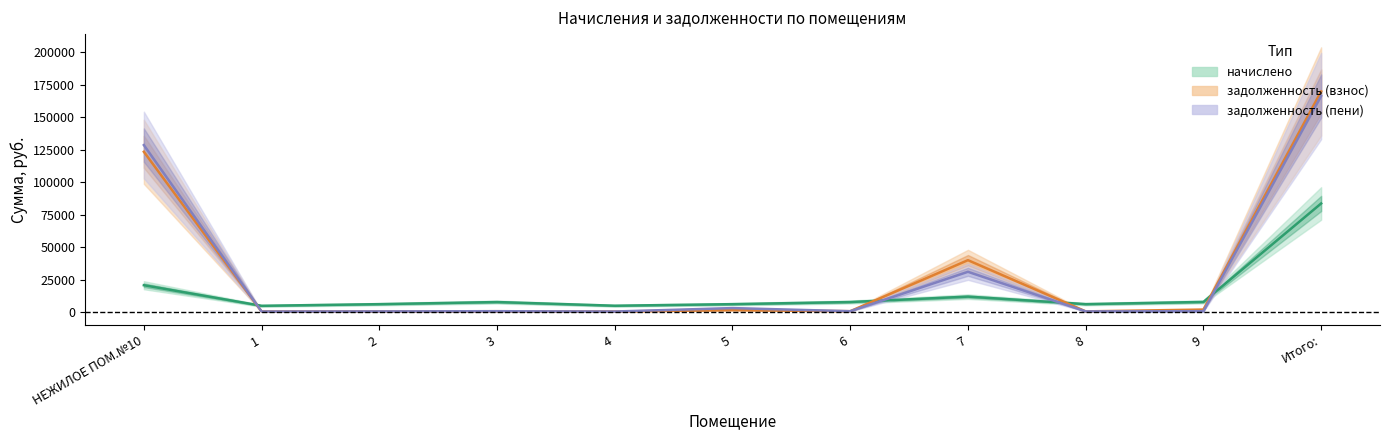

Count the number of data series in this chart.

3